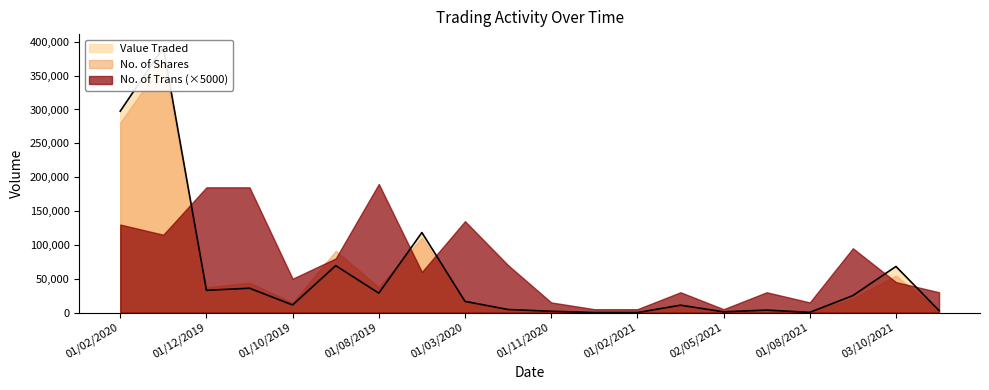

True or false: No. of Shares has a value of 37160 at 01/12/2019.

True